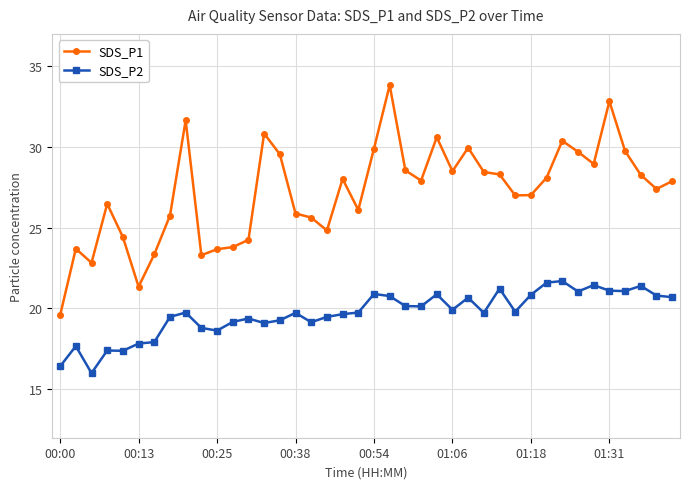

How many lines are shown in the chart?

2